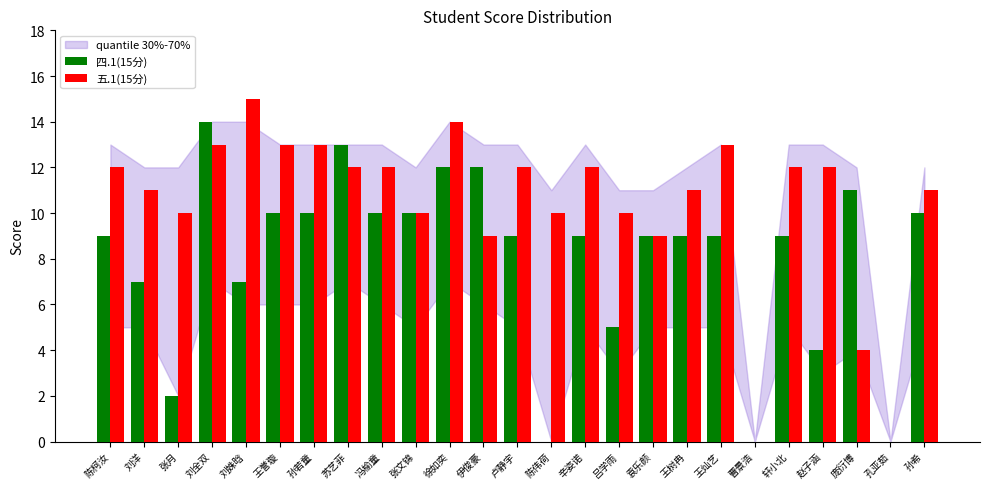

Reading right to left, transcribe all the data shown in this chart.

四.1(15分): 10	0	11	4	9	0	9	9	9	5	9	0	9	12	12	10	10	13	10	10	7	14	2	7	9
五.1(15分): 11	0	4	12	12	0	13	11	9	10	12	10	12	9	14	10	12	12	13	13	15	13	10	11	12